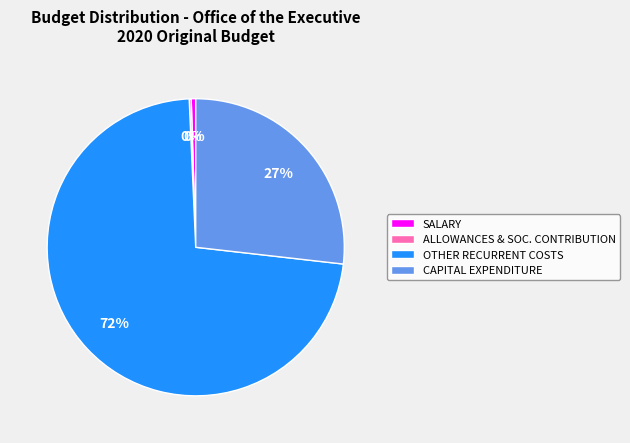

To the nearest percent, what is the average slice percentage?

25%